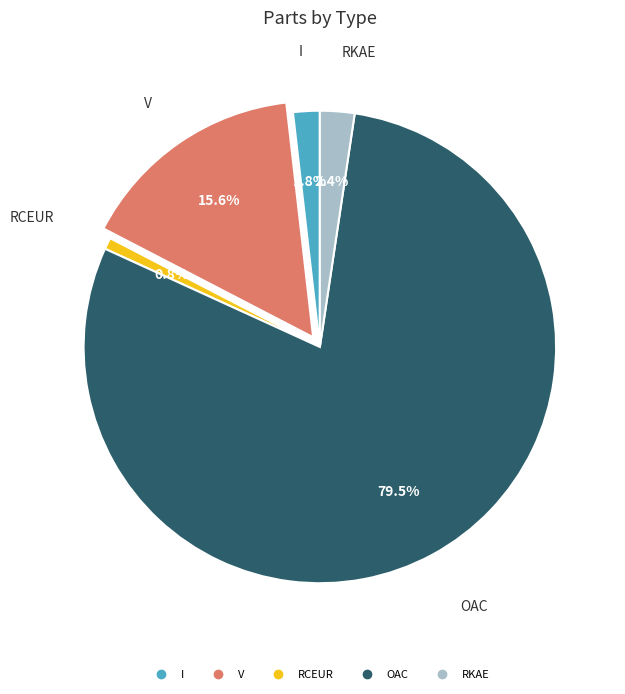

What is the largest slice in the pie chart?

OAC